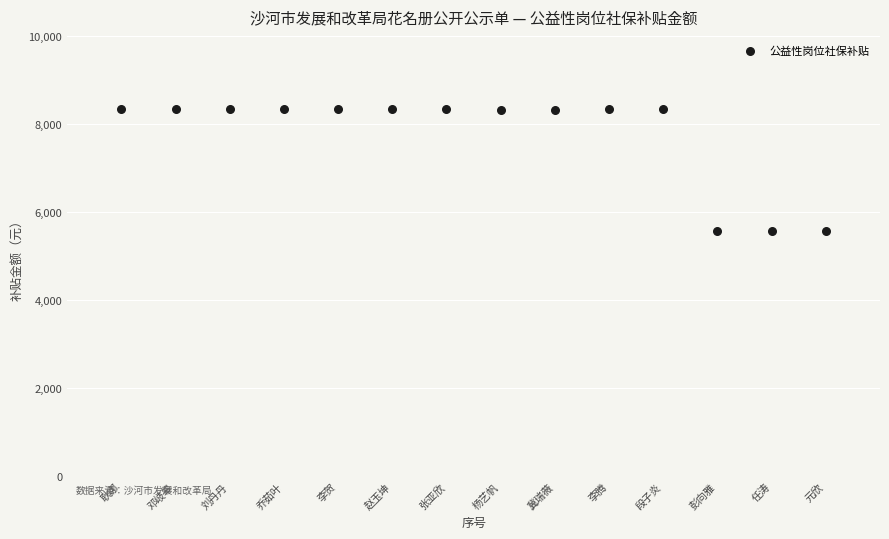

What is the range of Y values (max minus min)?

2779.4